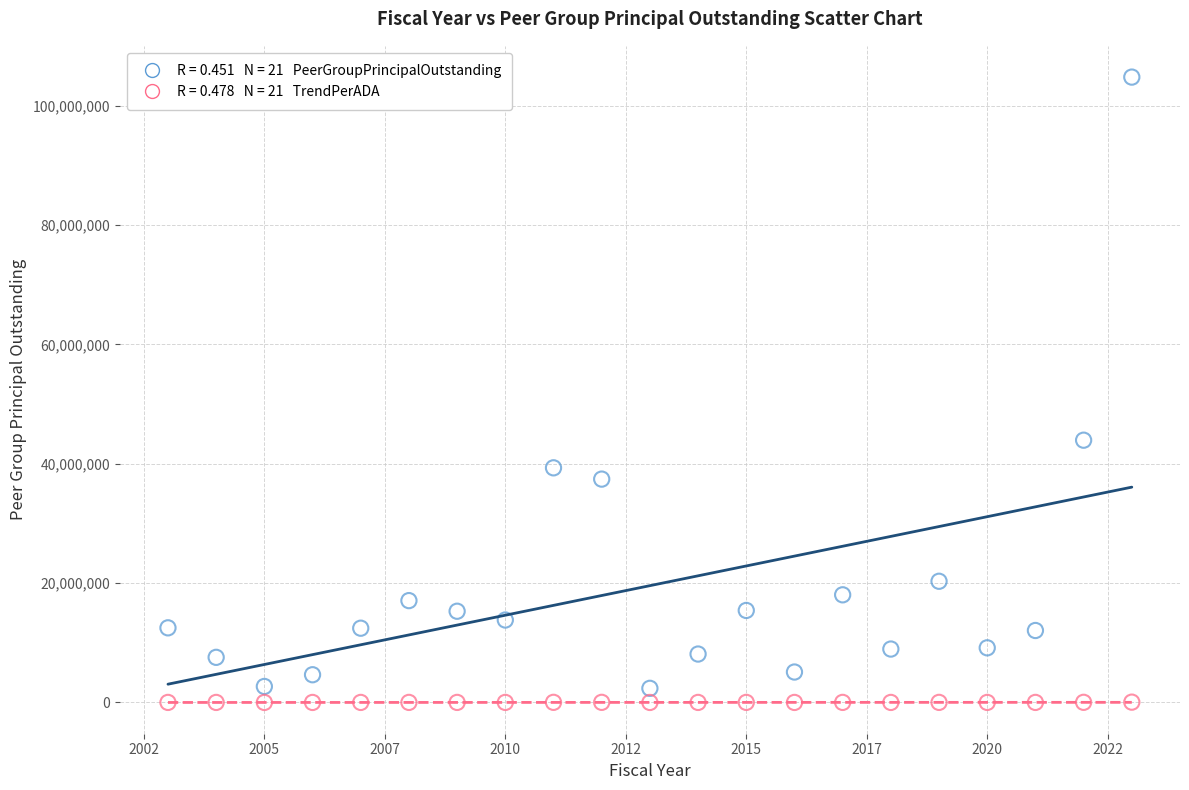

Across all series, what Y value is closest to 52391937?

43944000.0